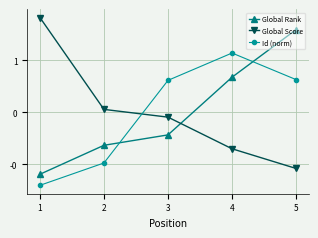

Which category has the highest value in the Global Rank series?

5